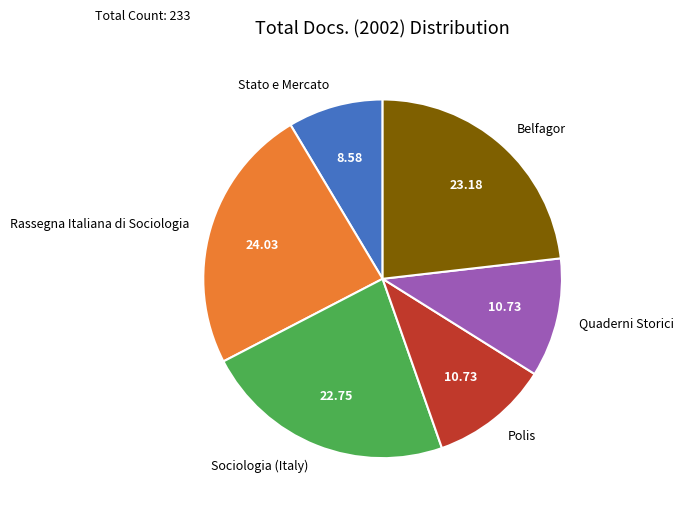

Count the number of slices in the pie.

6